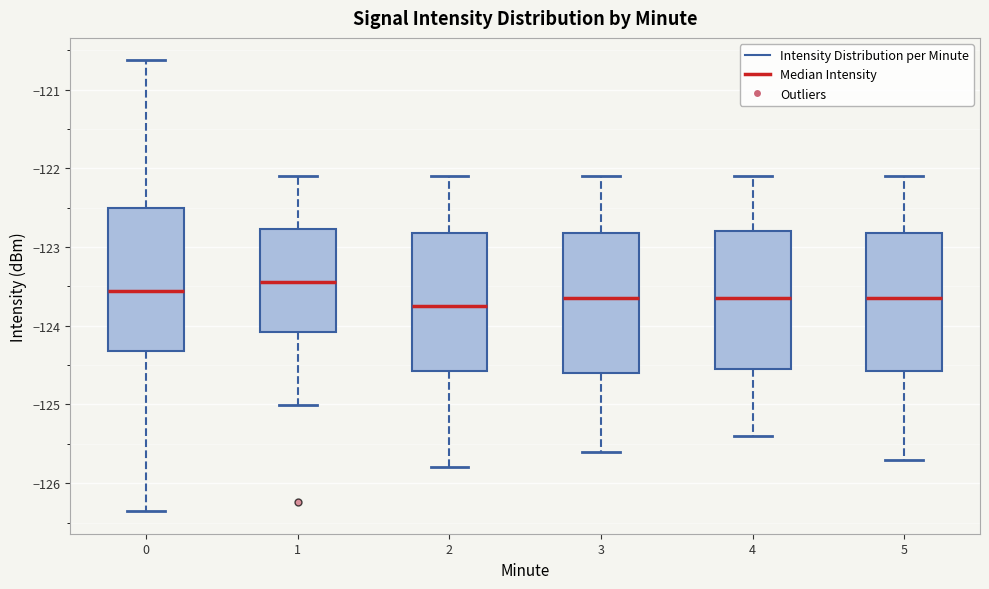

Reading left to right, read every box against the y-axis: the position of its median line, the range the box covers, and the ends of its whiskers. The values are not printed on the chart, so give them approximately, as read against the axis.

0: median -123.6, box -124.3 to -122.5, whiskers -126.4 to -120.6
1: median -123.4, box -124.1 to -122.8, whiskers -125.0 to -122.1
2: median -123.7, box -124.6 to -122.8, whiskers -125.8 to -122.1
3: median -123.6, box -124.6 to -122.8, whiskers -125.6 to -122.1
4: median -123.6, box -124.5 to -122.8, whiskers -125.4 to -122.1
5: median -123.6, box -124.6 to -122.8, whiskers -125.7 to -122.1